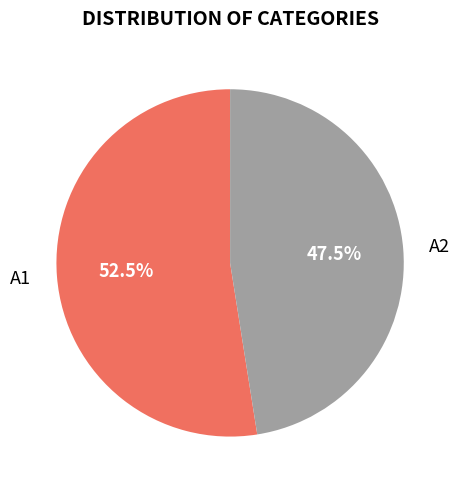

Combined, do A2 and A1 account for over 50%?

Yes